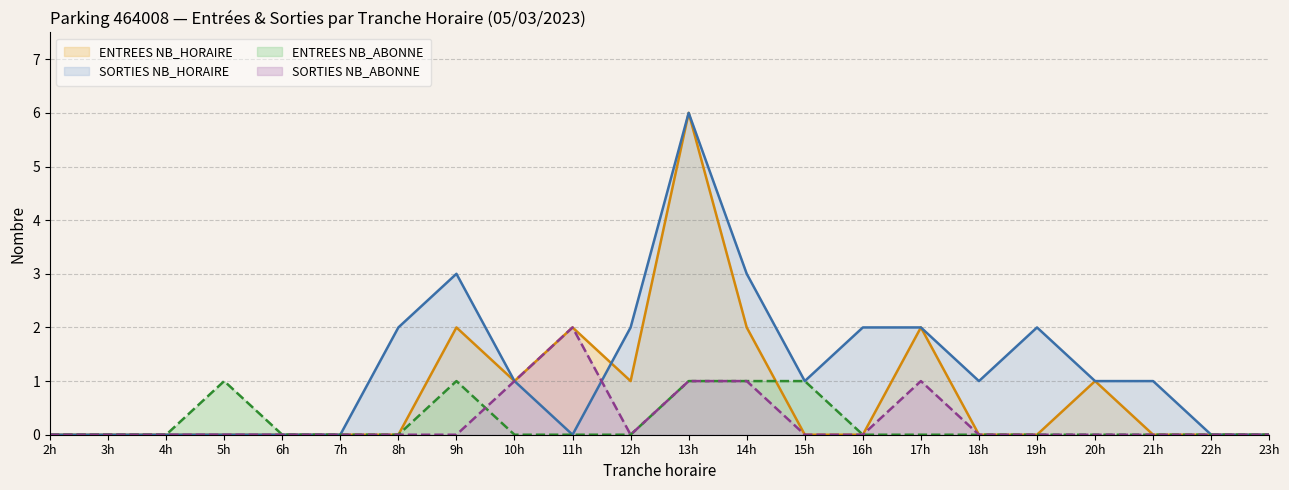

What is the highest value of the SORTIES NB_HORAIRE series?

6